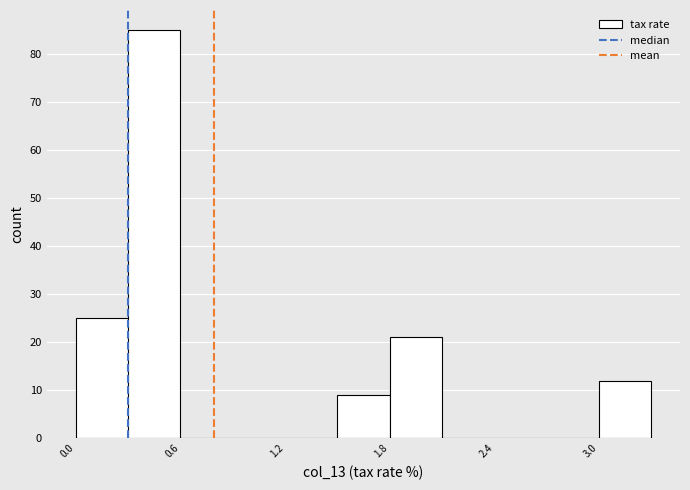

Around what value on the x-axis is the tallest bar? Give the approximate position of its centre, as read against the axis.

0.5